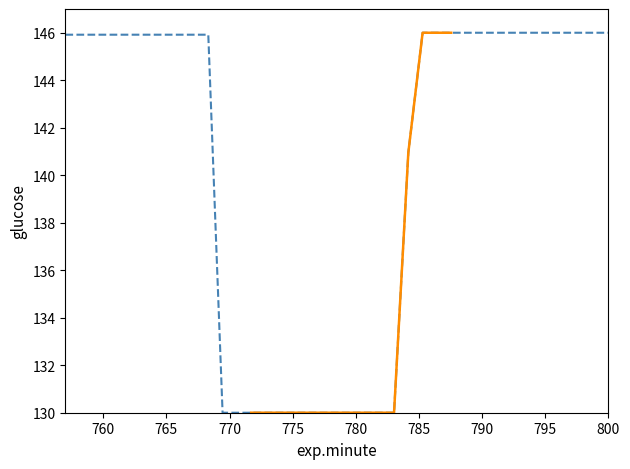

Rank the categories by value from lowest to highest.

12, 13, 14, 15, 16, 17, 18, 19, 20, 21, 22, 23, 24, 25, 1, 2, 3, 4, 5, 6, 7, 8, 9, 10, 11, 26, 27, 28, 29, 30, 31, 32, 33, 34, 35, 36, 37, 38, 39